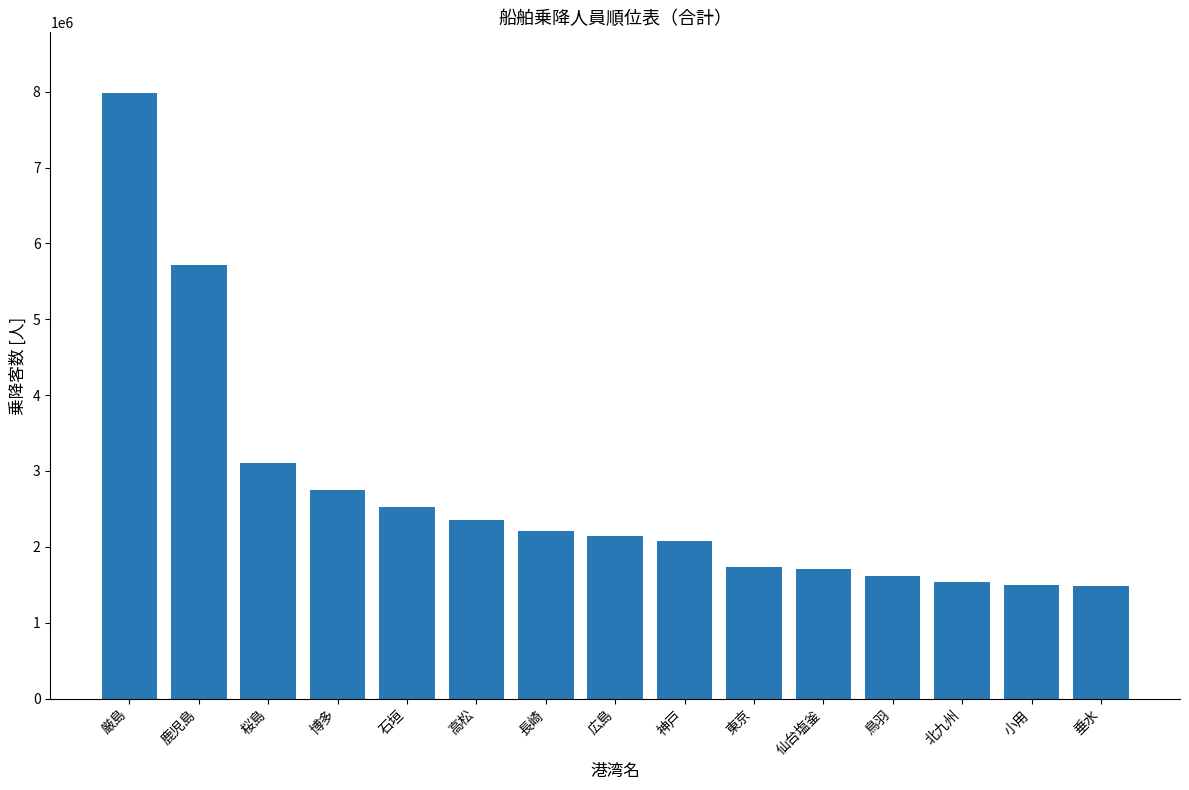

What is the ratio of the value at 仙台塩釜 to the value at 広島?

0.8